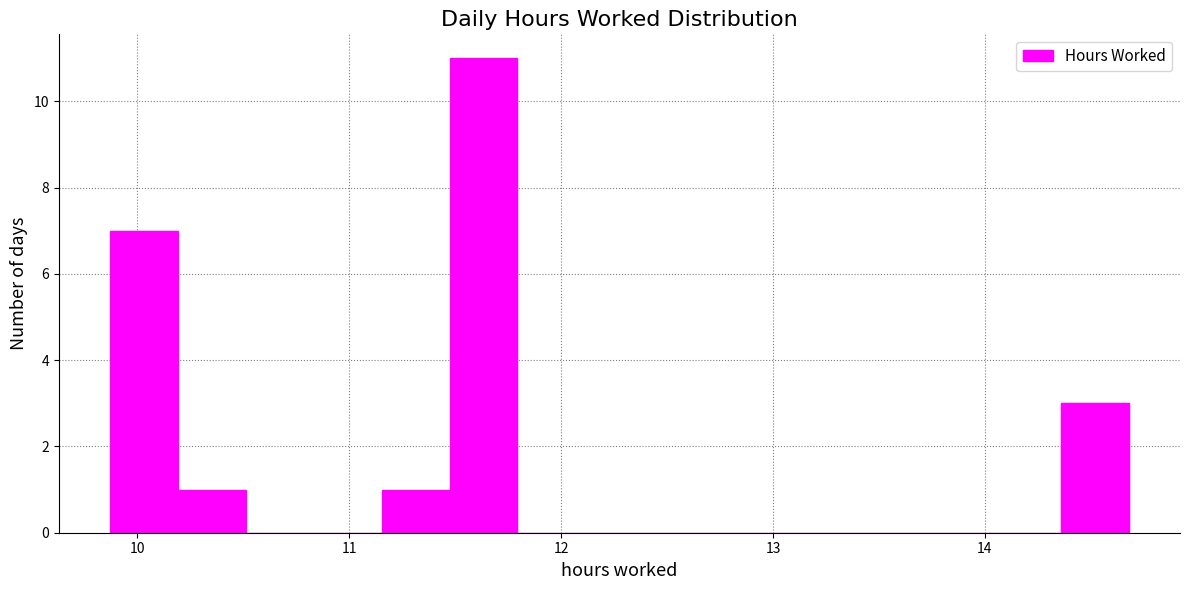

Around what value on the x-axis is the tallest bar? Give the approximate position of its centre, as read against the axis.

11.6